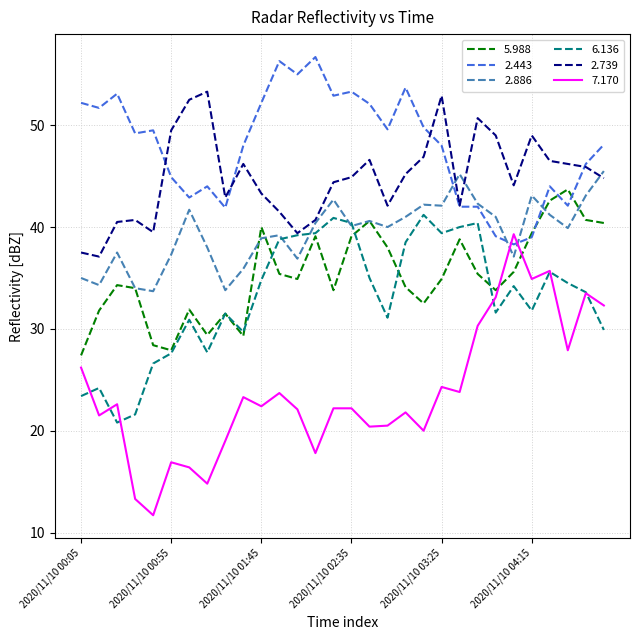

Which series has the largest total across all categories?

2.443